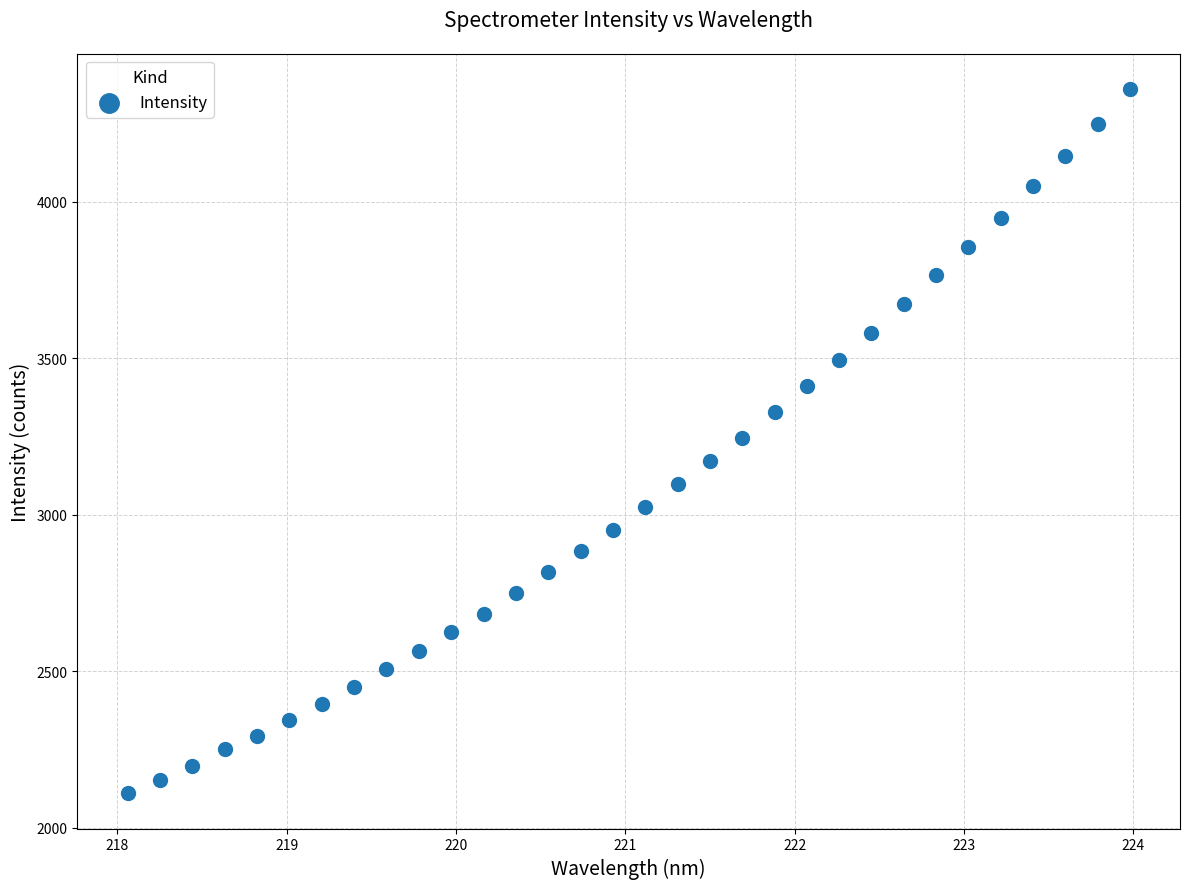

What is the range of X values (max minus min)?

5.9